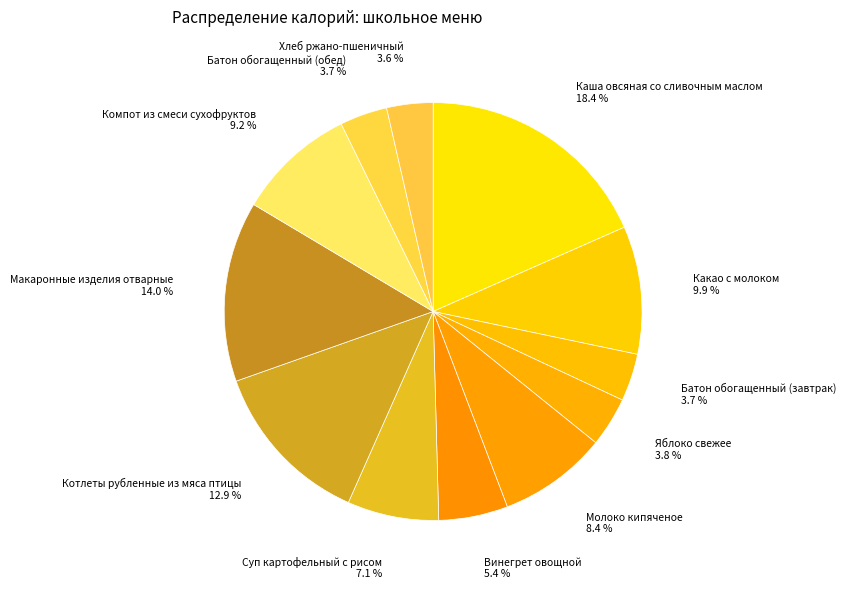

Is Макаронные изделия отварные 14.0 % the majority of the pie?

No